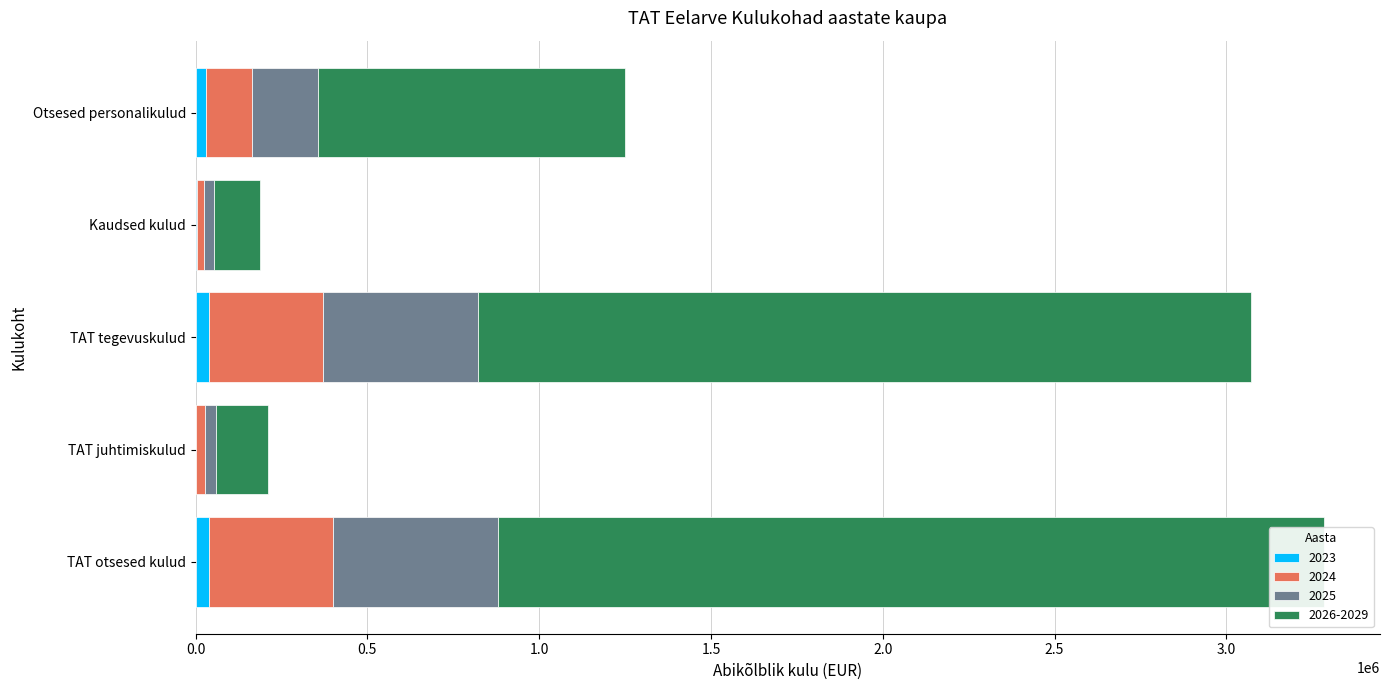

The 2025 series shows 19379 at TAT juhtimiskulud. True or false?

False